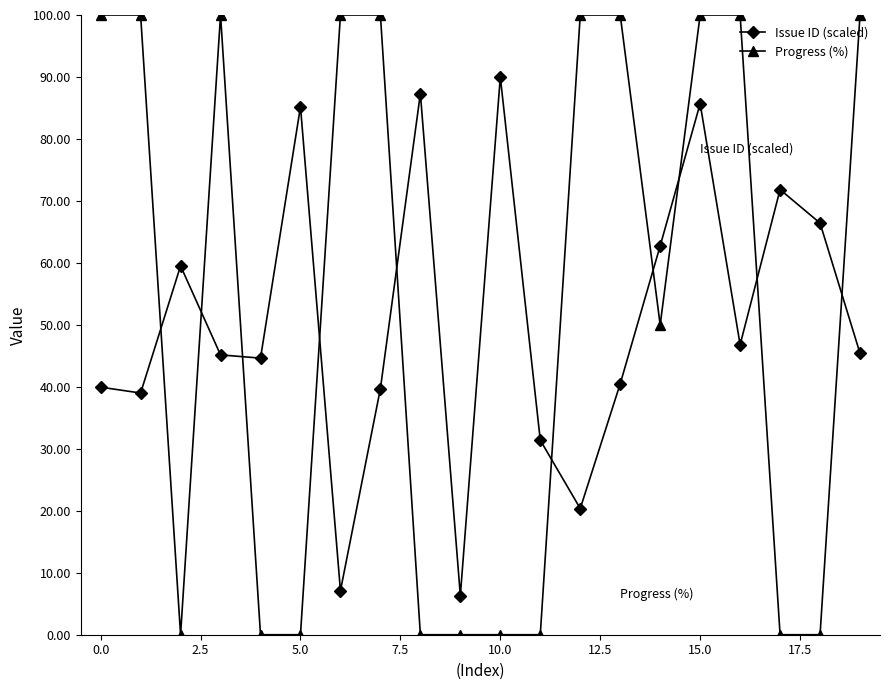

Which series ends up on top after the final intersection of Issue ID (scaled) and Progress (%)?

Progress (%)